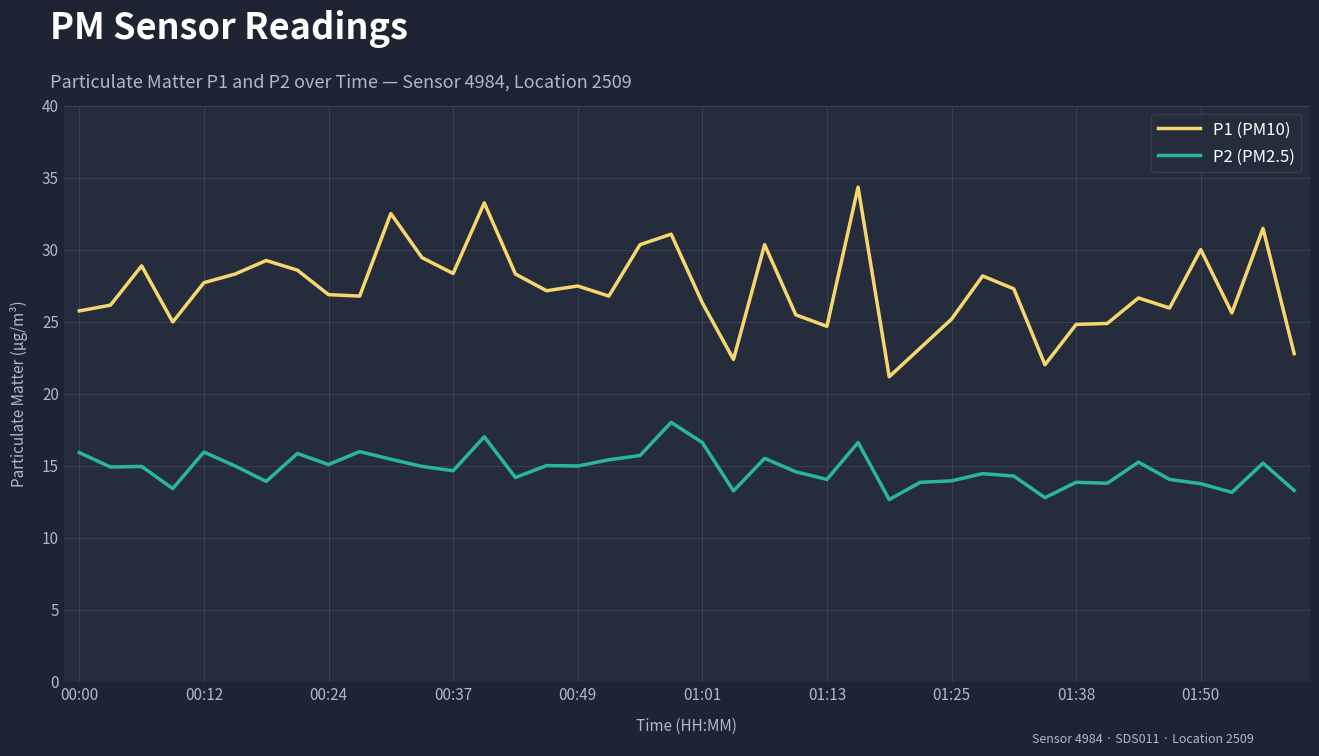

What is the difference between the maximum and minimum values in the P2 (PM2.5) series?

5.4